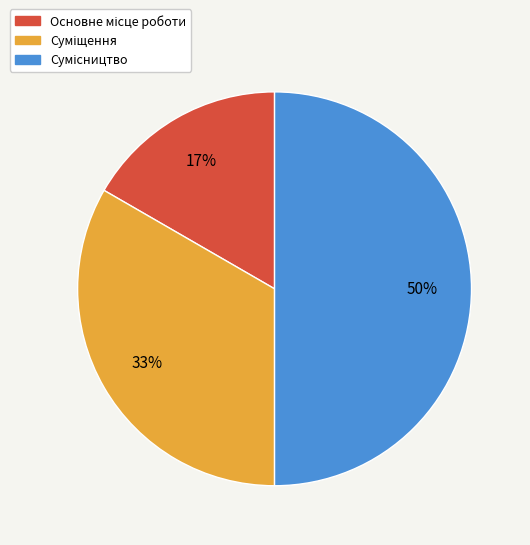

To the nearest percent, what is the average slice percentage?

33%